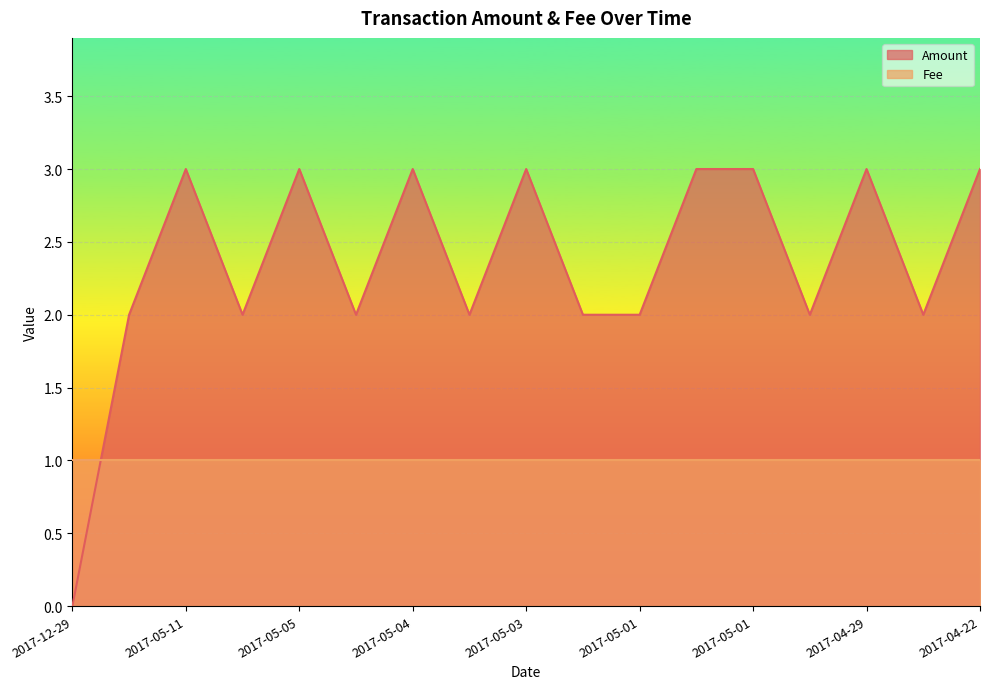

How many points are lower than both their immediate neighbors (excluding endpoints)?

5